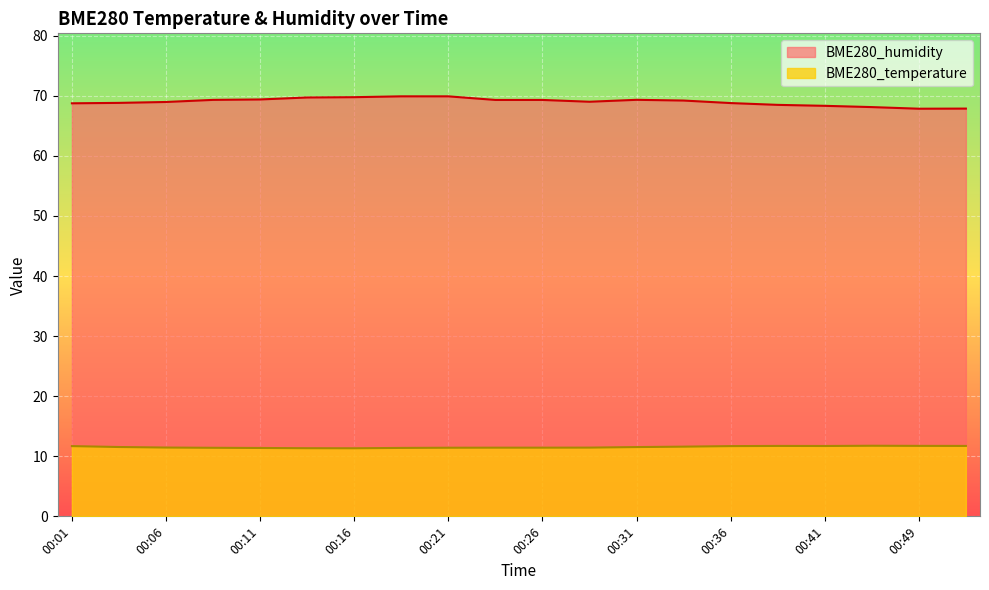

In BME280_humidity, how many points are higher than both neighbors (excluding endpoints)?

1